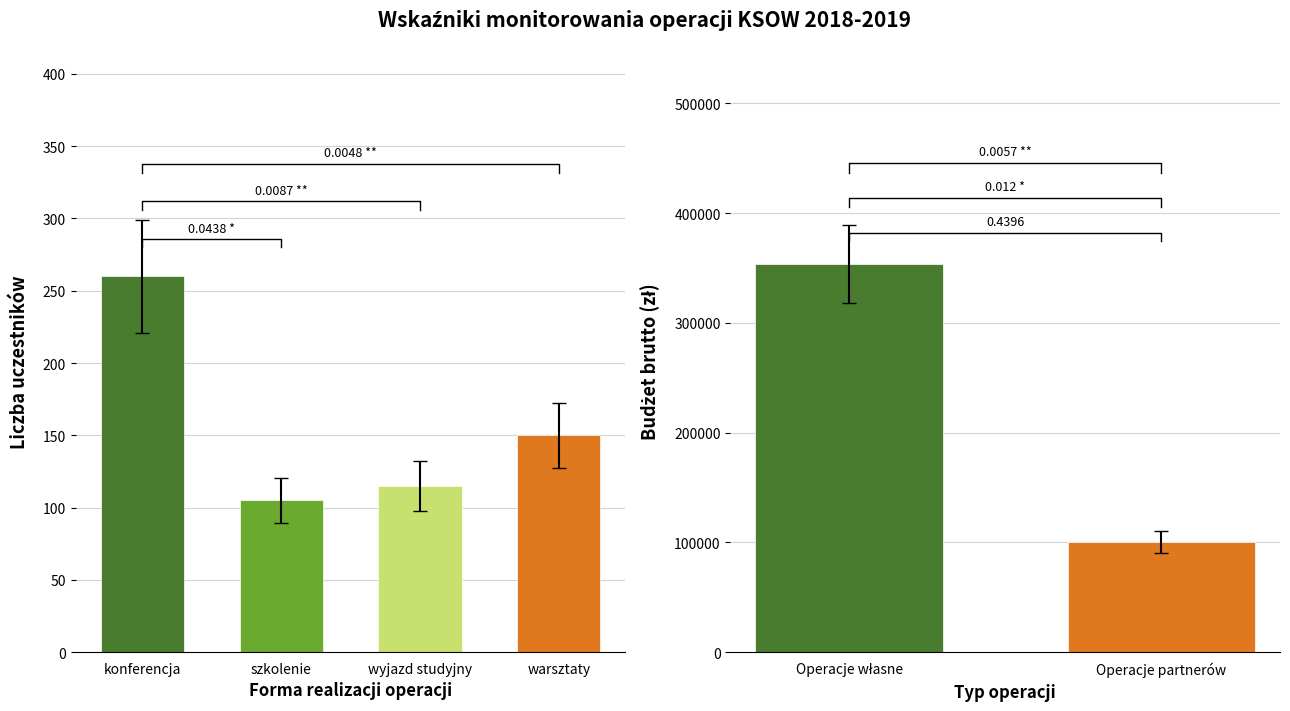

How many series are shown in this chart?

1